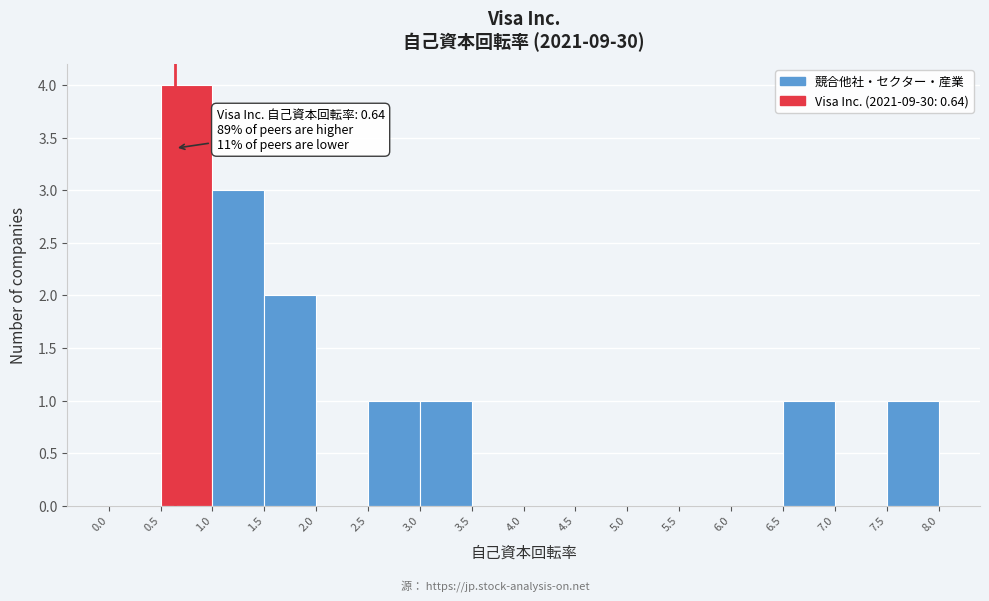

Over which range of the x-axis is the bar tallest?

0.5 to 1.0